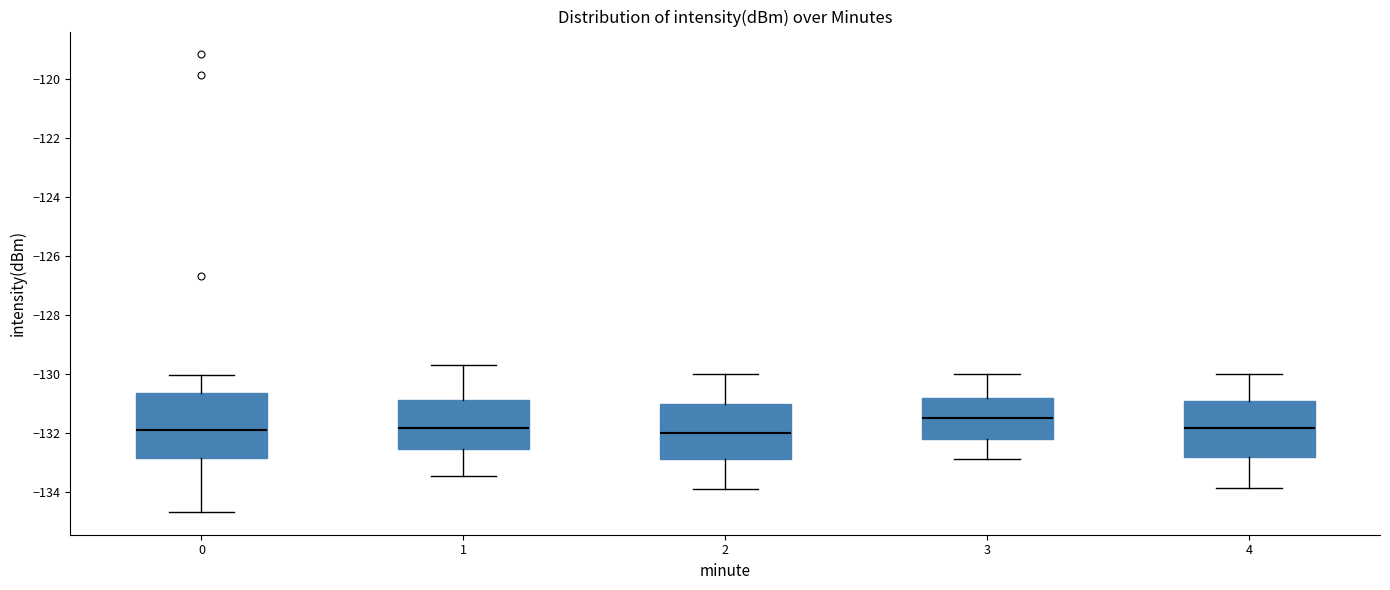

Reading left to right, transcribe this box plot: for each box, give where its median line is, the range the box spans, and where its two whiskers end, as read against the y-axis. The values are not printed on the chart, so give them approximately, as read against the axis.

0: median -131.8, box -132.8 to -130.6, whiskers -134.6 to -130.0
1: median -131.8, box -132.6 to -131.0, whiskers -133.4 to -129.8
2: median -132.0, box -133.0 to -131.0, whiskers -134.0 to -130.0
3: median -131.6, box -132.2 to -130.8, whiskers -133.0 to -130.0
4: median -131.8, box -132.8 to -131.0, whiskers -133.8 to -130.0